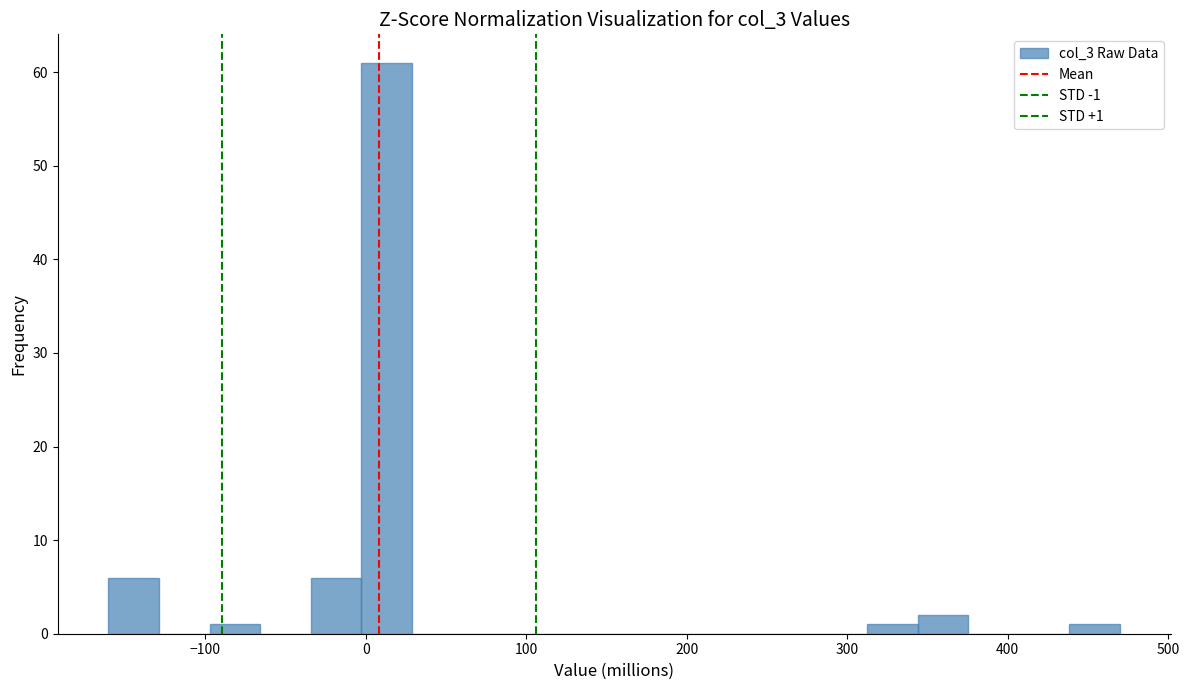

Around what value on the x-axis is the tallest bar? Give the approximate position of its centre, as read against the axis.

10